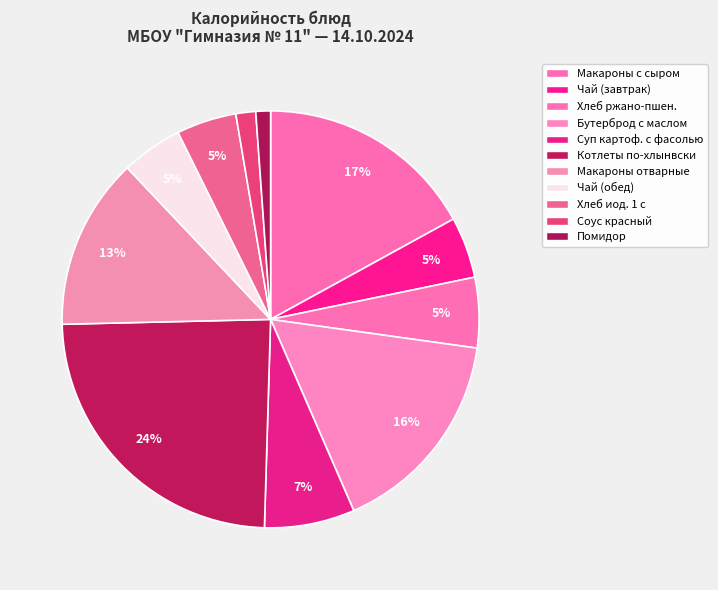

Is there a majority slice in this chart?

No